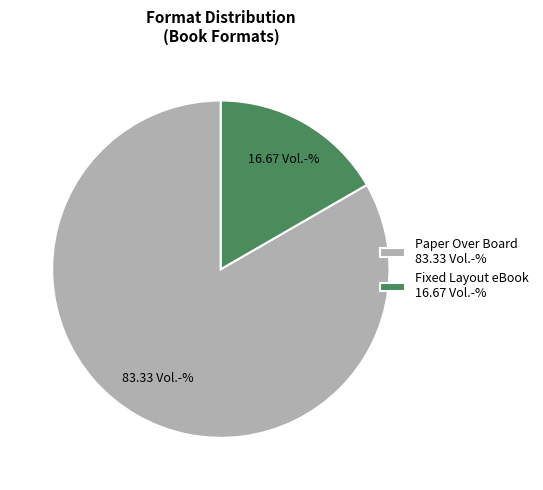

Which slice is the smallest?

Fixed Layout eBook